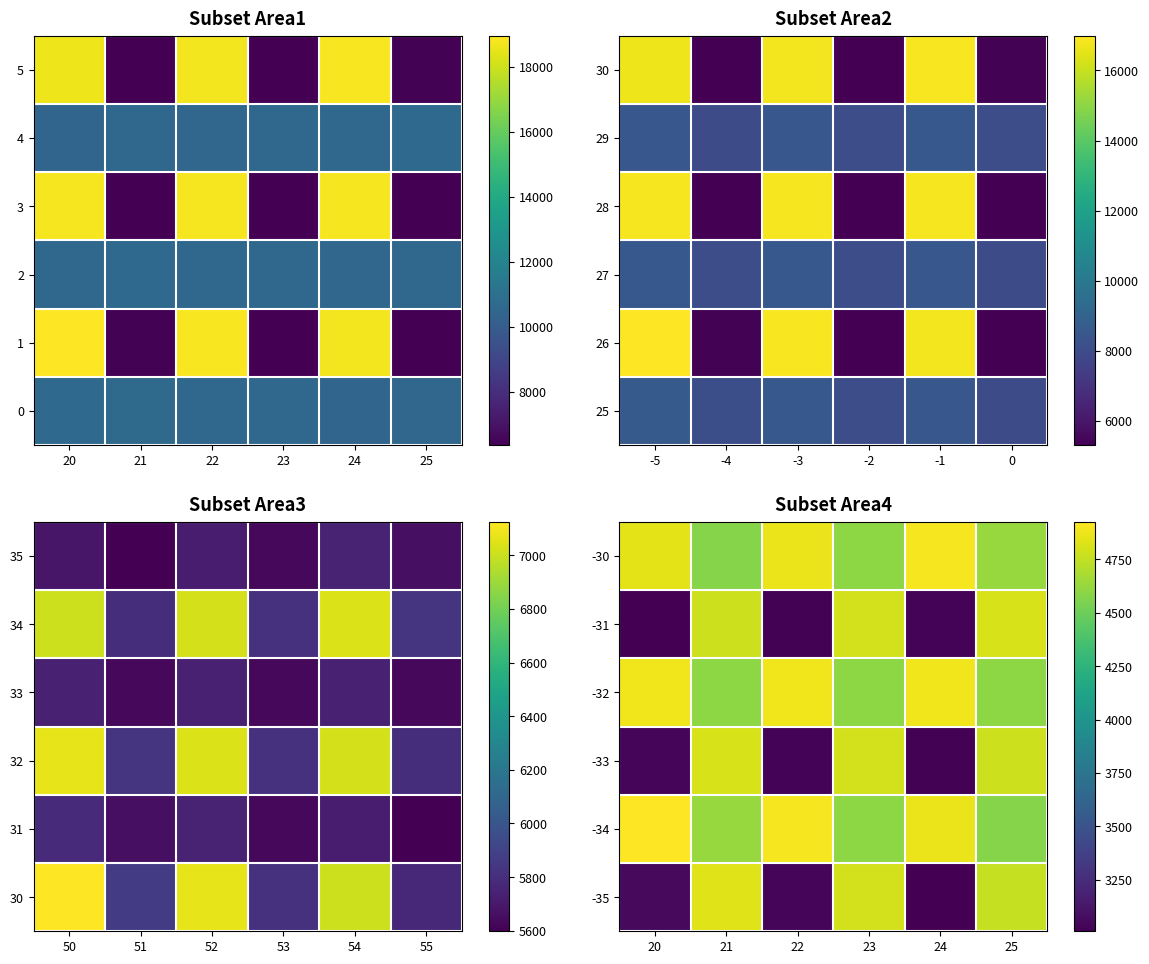

List the labels in order of -35 value, smallest first.

24, 22, 20, 25, 23, 21